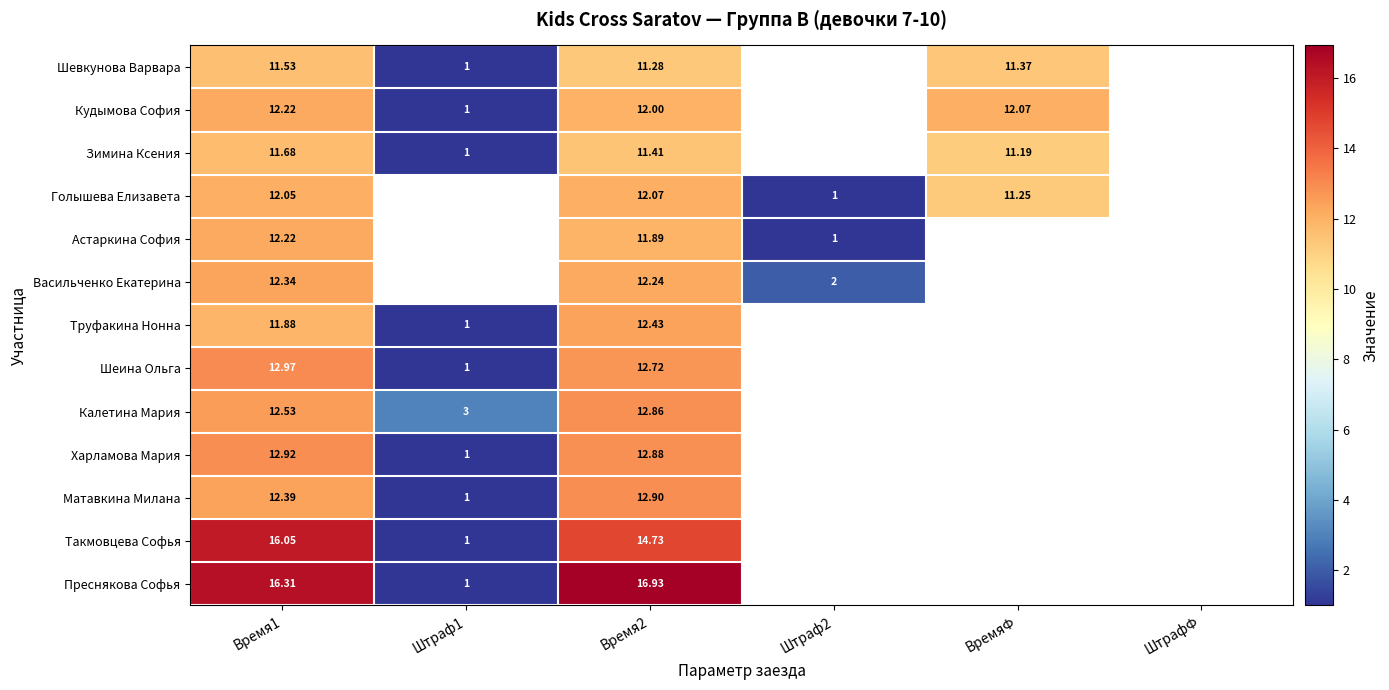

What is the difference between the Матавкина Милана values at Штраф1 and Время2?

11.9